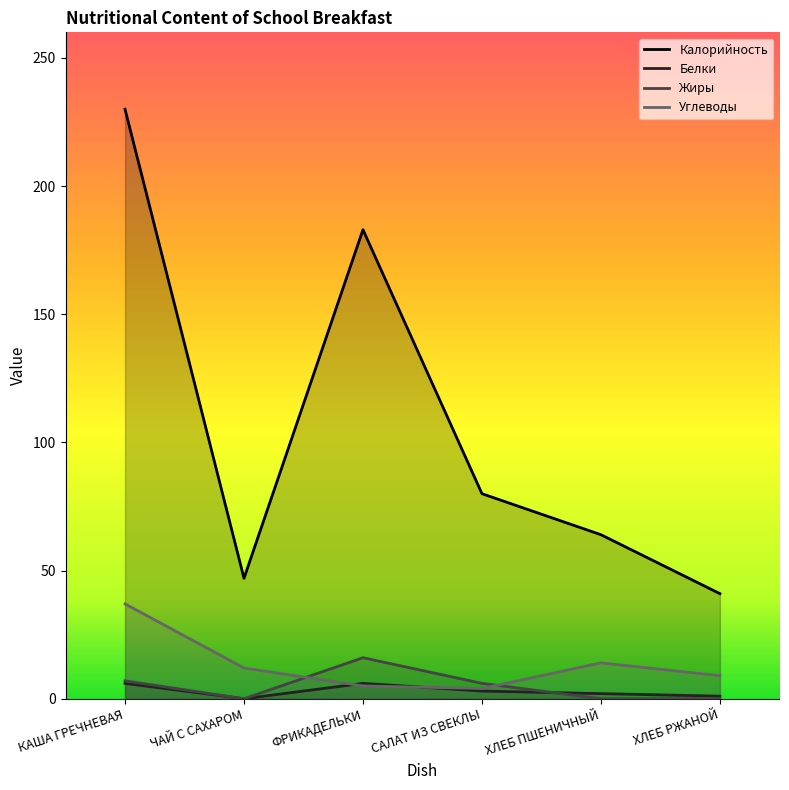

What is the difference between the maximum and minimum values in the Жиры series?

16